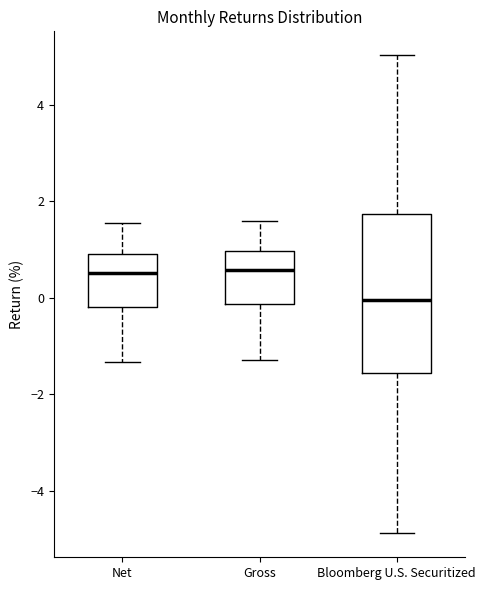

Where is the lower edge of the box for Net on the y-axis? The values are not printed on the chart, so give them approximately, as read against the axis.

-0.2